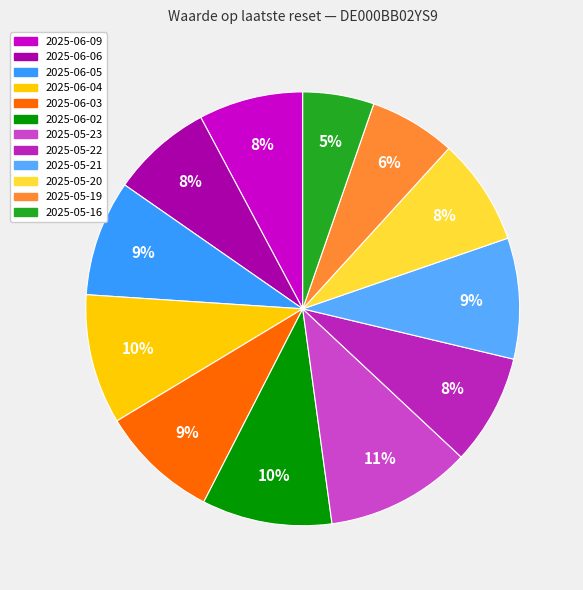

To the nearest percent, what is the average slice percentage?

8%